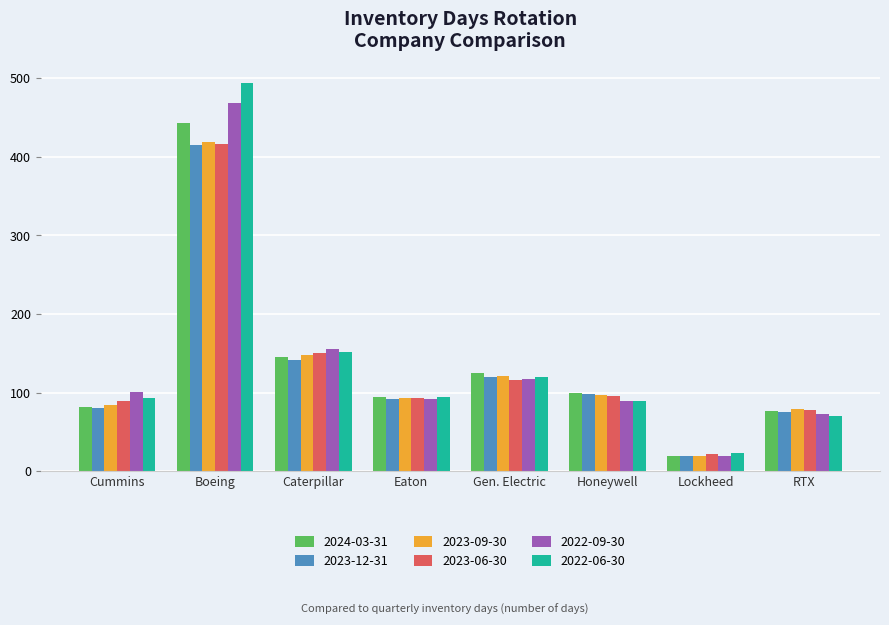

Which series has the widest spread of values?

2022-06-30